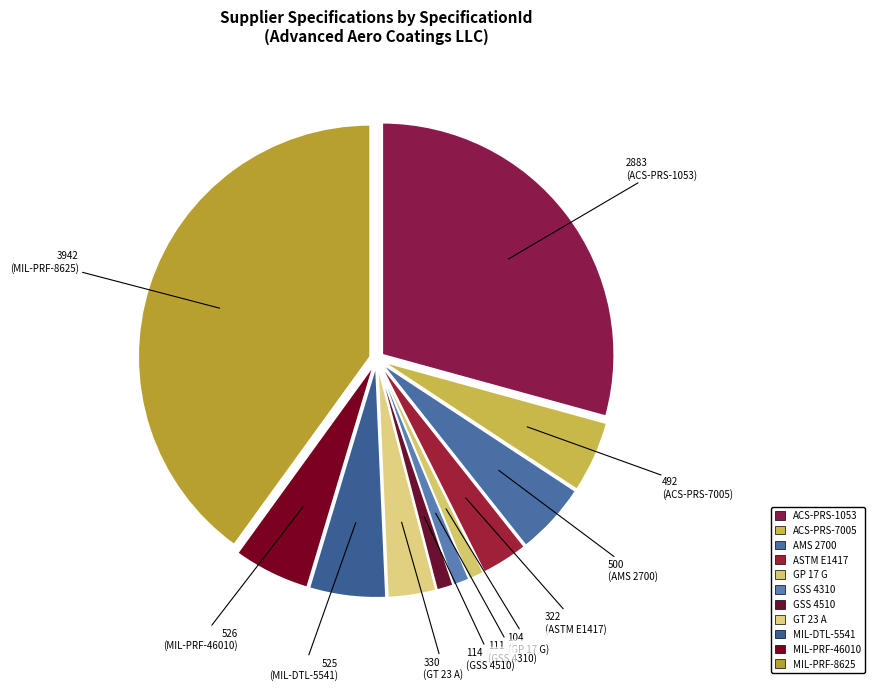

True or false: MIL-PRF-46010 accounts for 1% of the total.

False